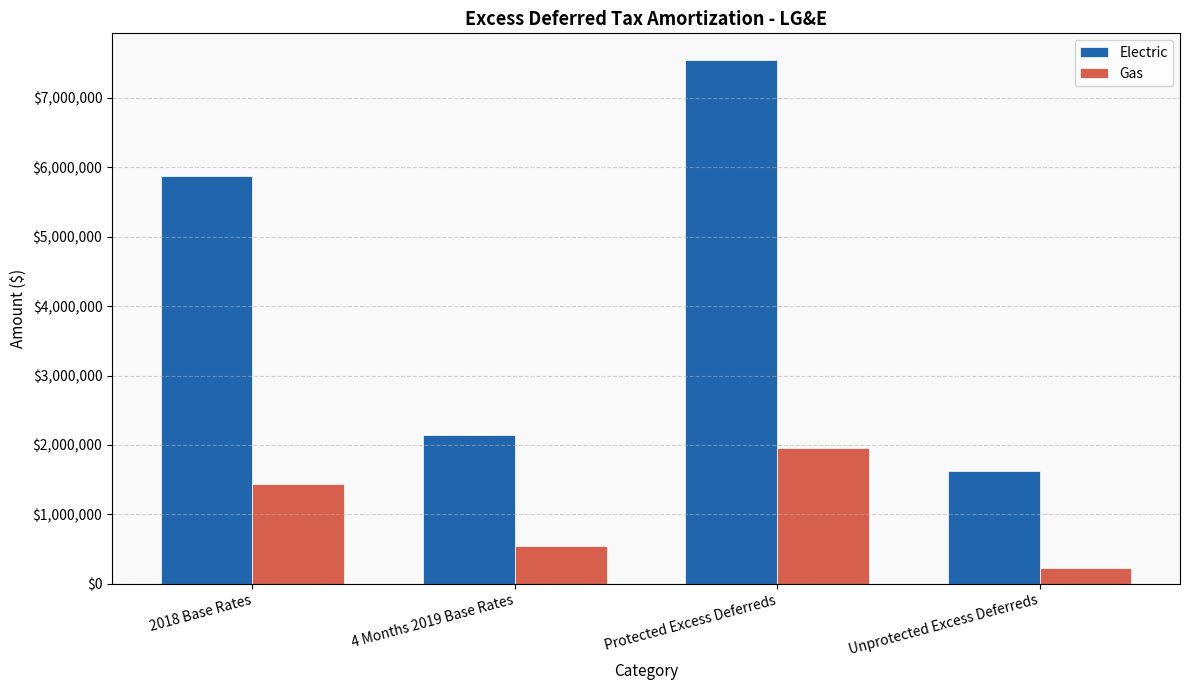

What value does the Electric series have at Unprotected Excess Deferreds?

1618843.9